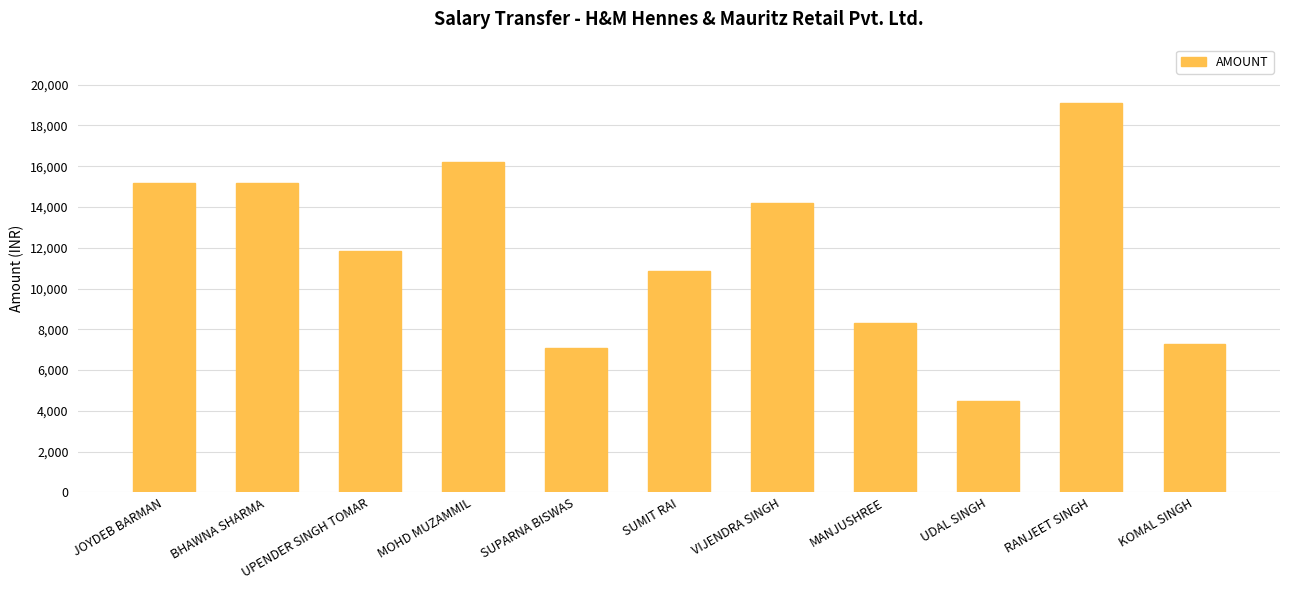

What is the change in value from VIJENDRA SINGH to RANJEET SINGH?

+4922